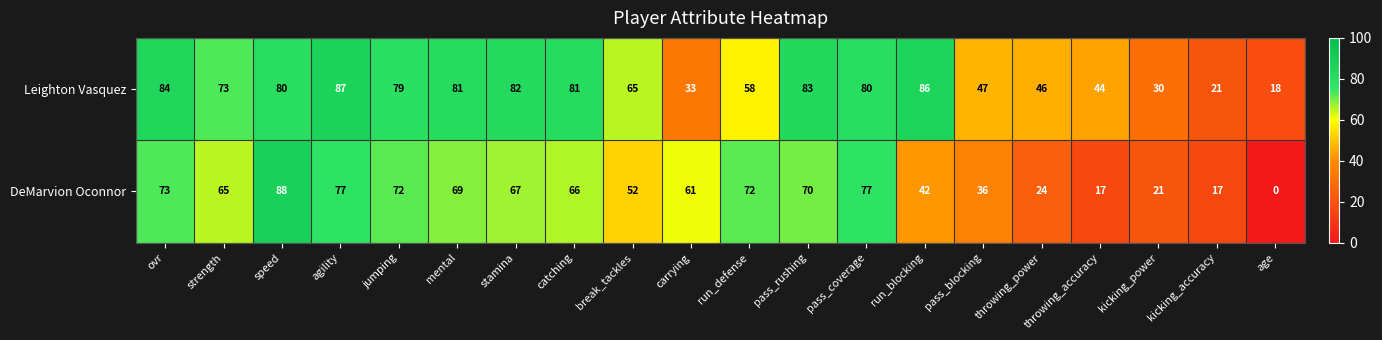

What is the average value of the Leighton Vasquez series?

63